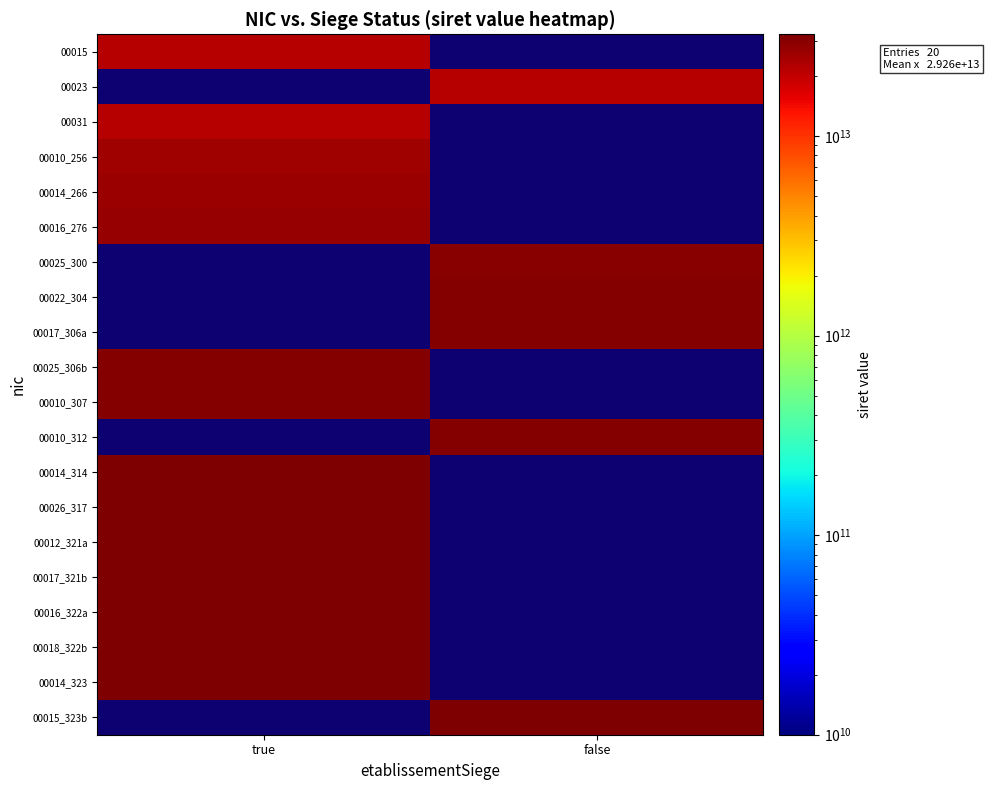

At how many categories does at least one series exceed 31440194675442?

2